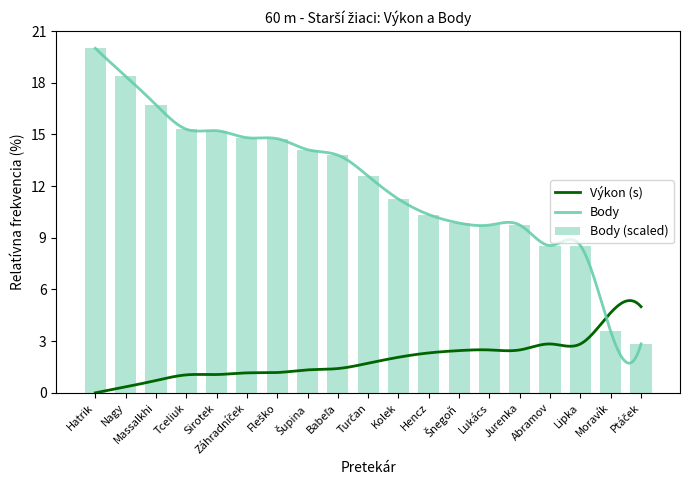

How many bars are there in total?

19